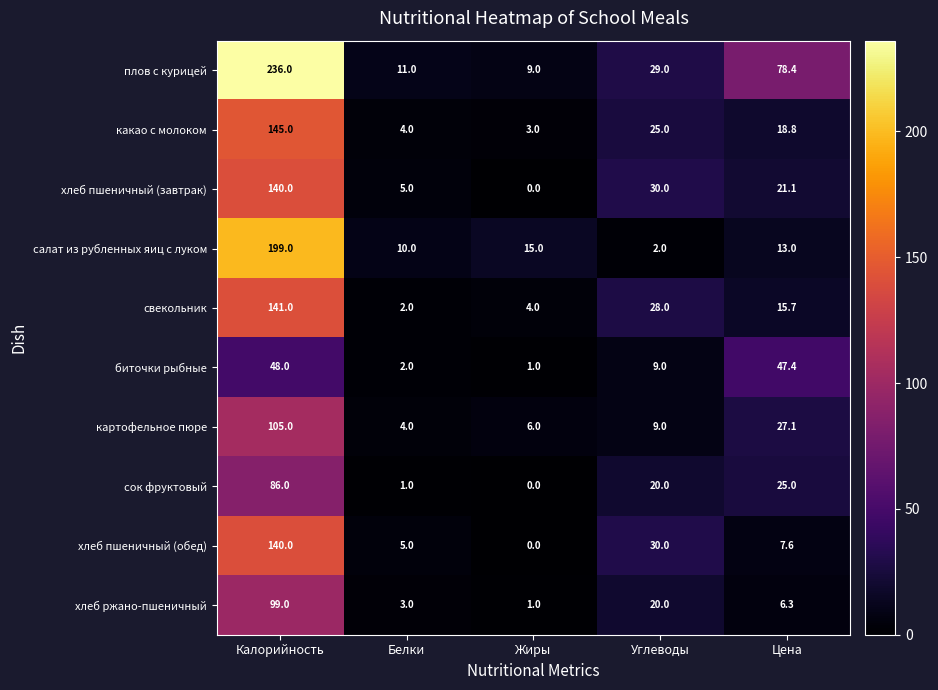

Where does the какао с молоком series first go above 18?

Калорийность